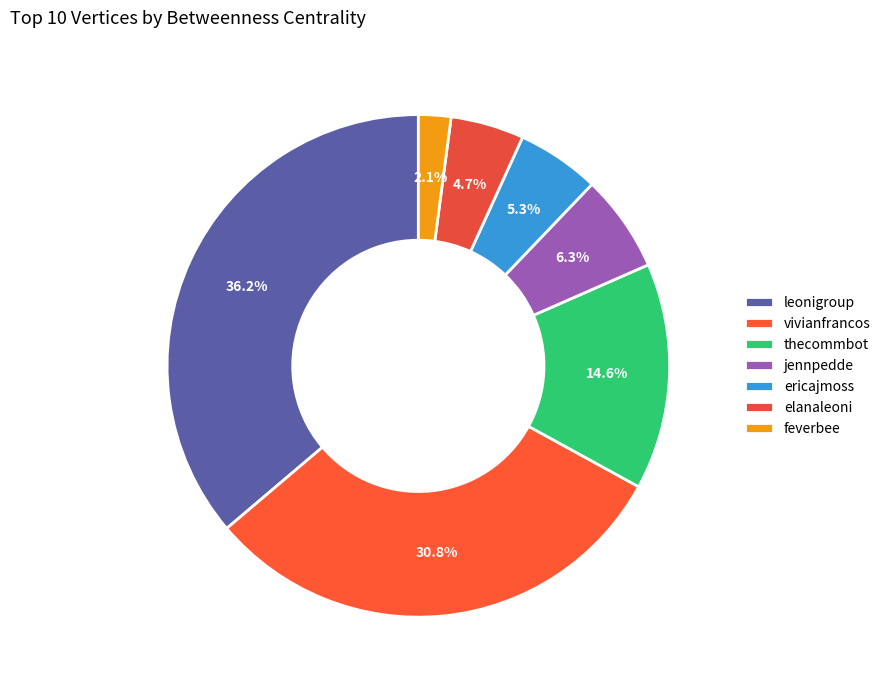

True or false: elanaleoni accounts for 5% of the total.

True